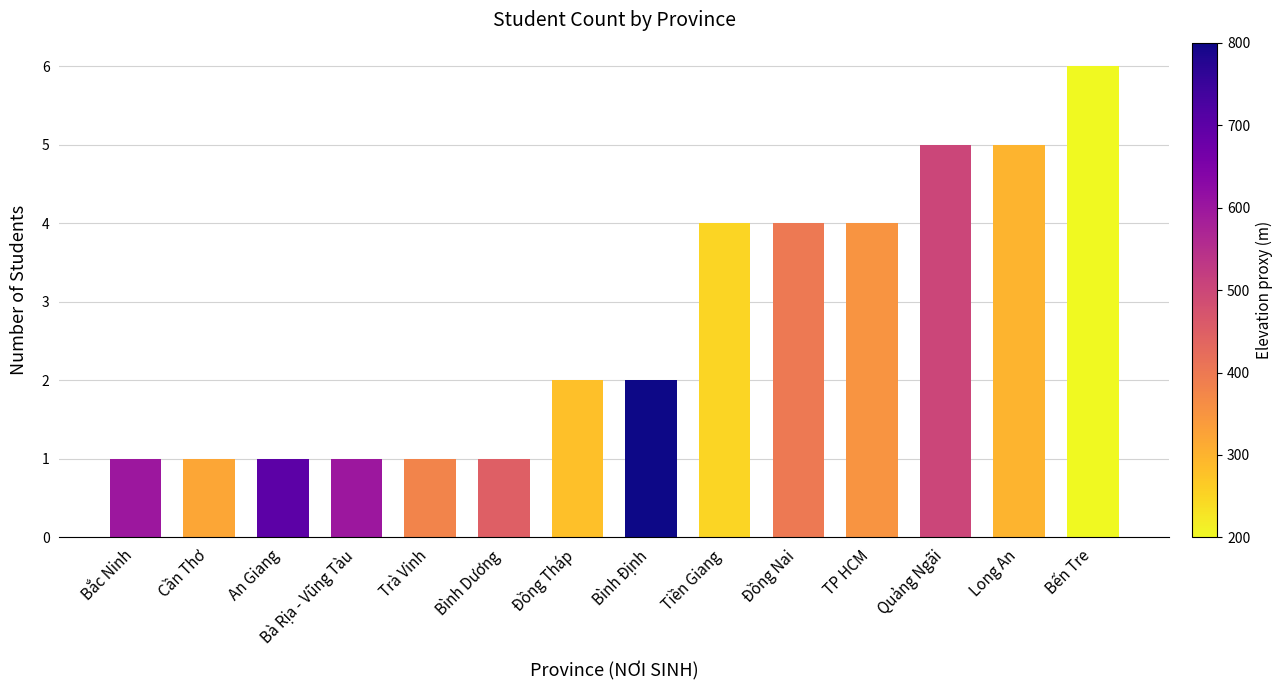

At which category does the chart reach its peak across all series?

Bến Tre